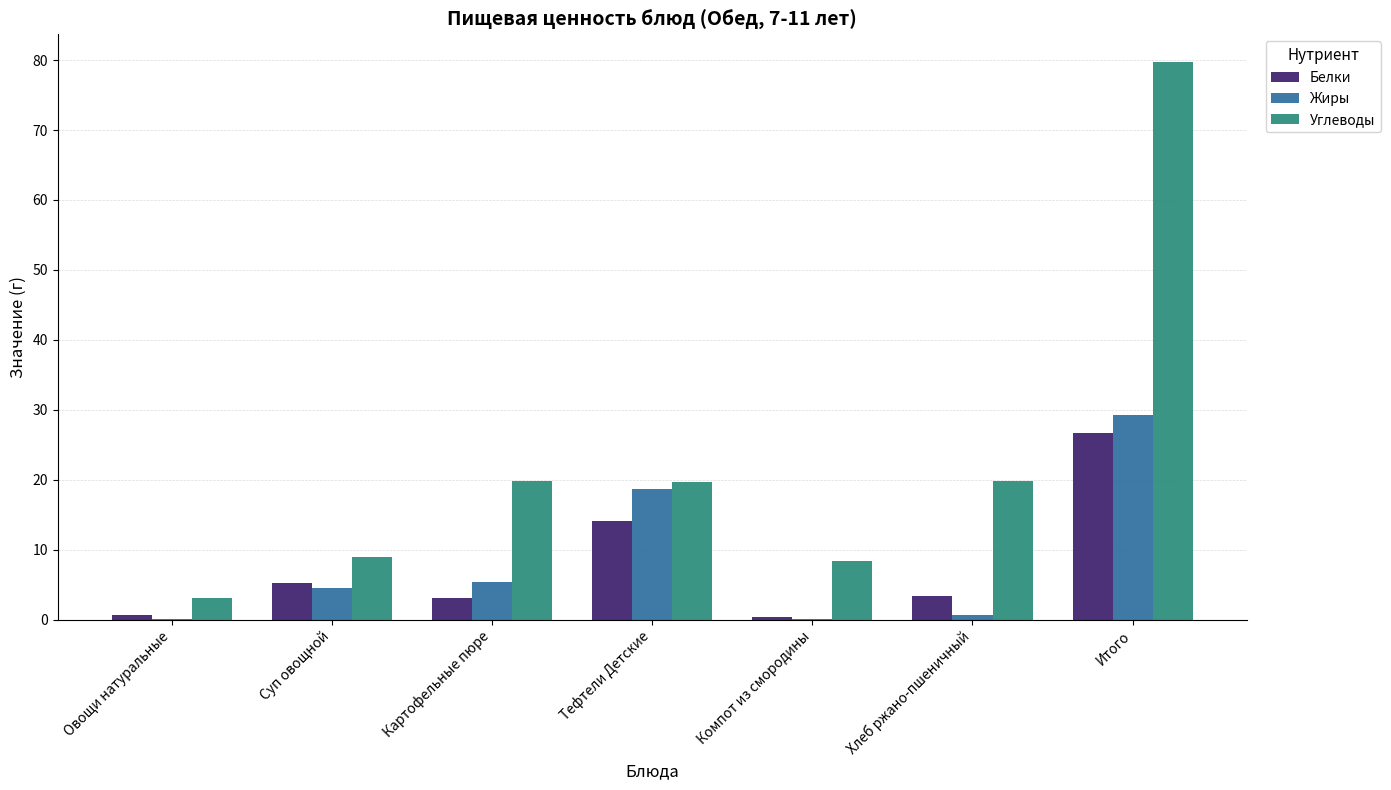

Are the bars horizontal?

No